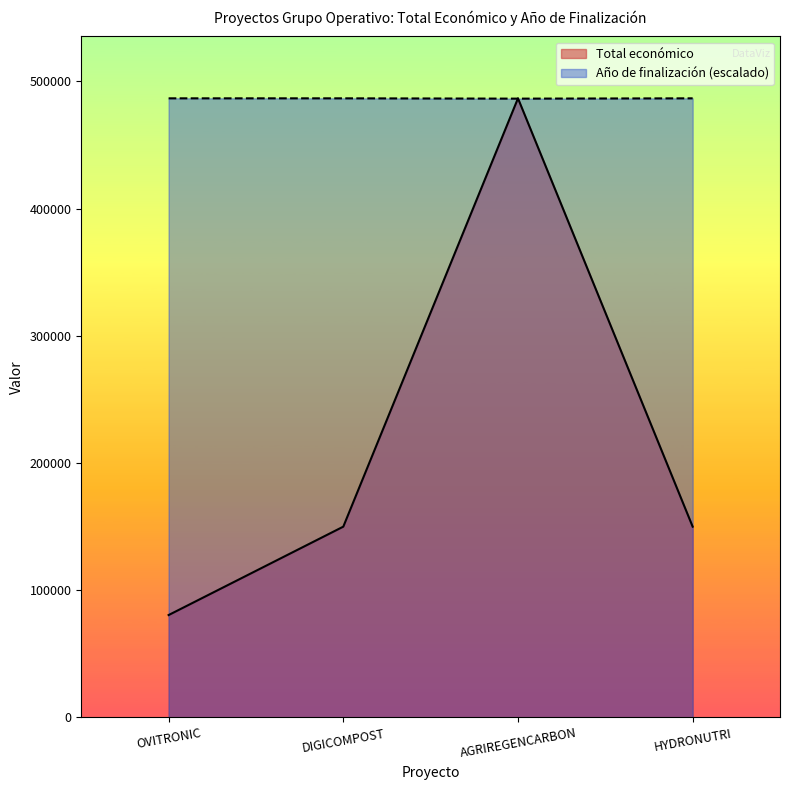

Reading right to left, list all the values displayed in this chart.

Total económico: HYDRONUTRI=150000.0	AGRIREGENCARBON=486756.0	DIGICOMPOST=150000.0	OVITRONIC=80498.0
Año de finalización: HYDRONUTRI=486756.0	AGRIREGENCARBON=486515.9	DIGICOMPOST=486756.0	OVITRONIC=486756.0